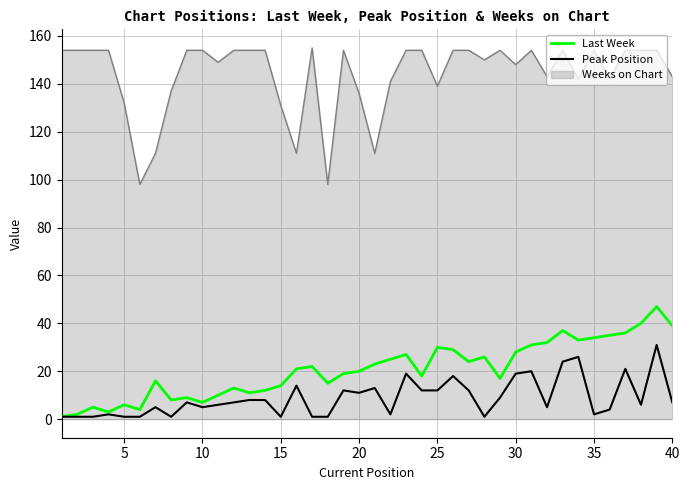

Rank the series by their maximum value, from lowest to highest.

Peak Position, Last Week, Weeks on Chart